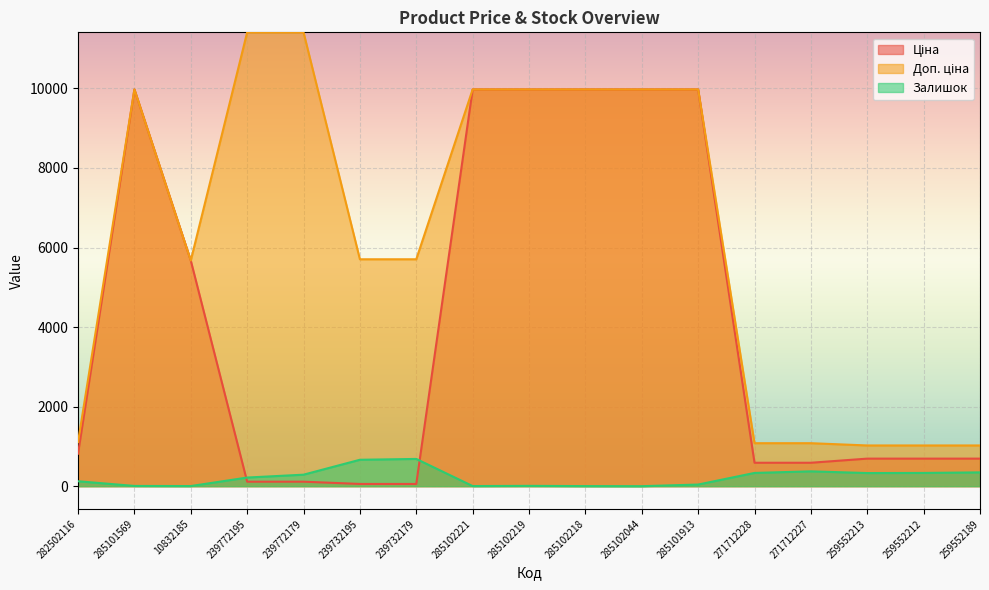

True or false: Ціна has more than 1 points higher than both neighbors.

False